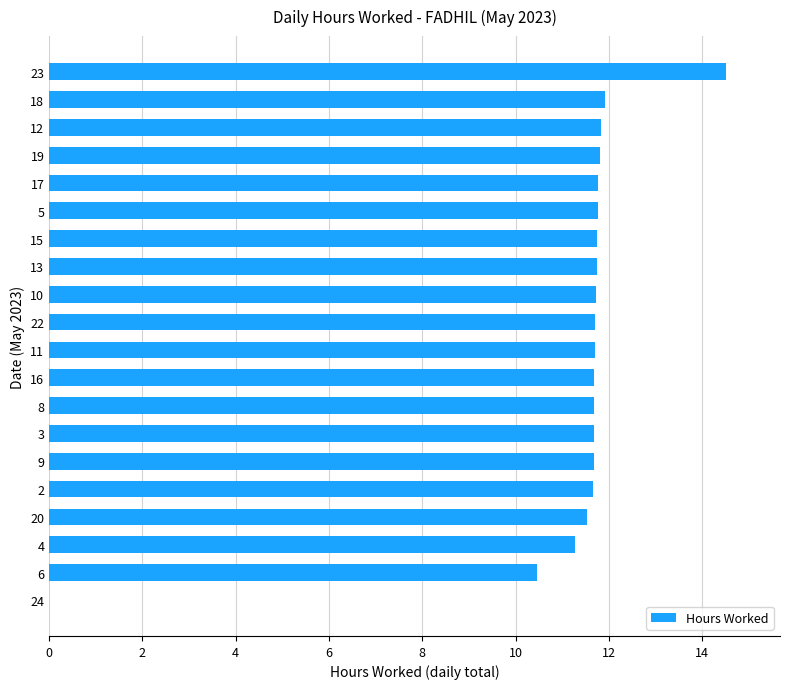

The chart shows a value of 11.7 at 10. True or false?

True